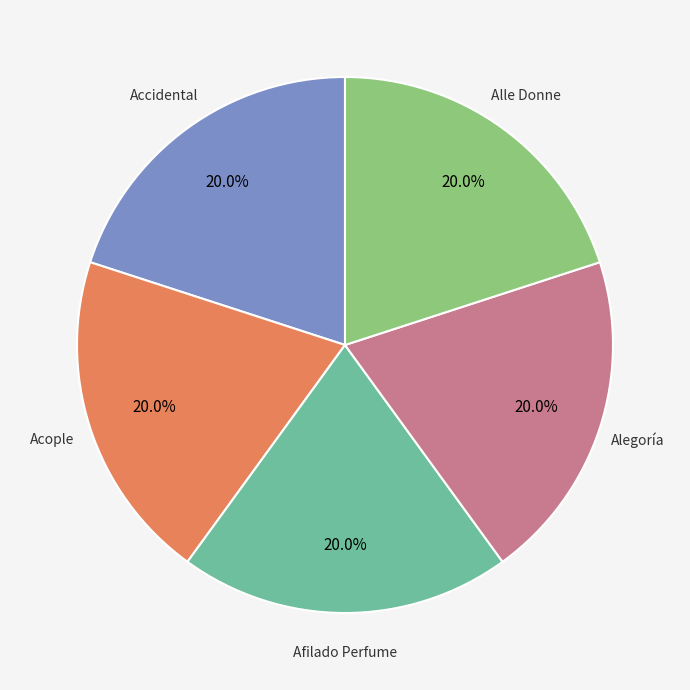

Is it true that Alegoría is 30% of the pie?

False